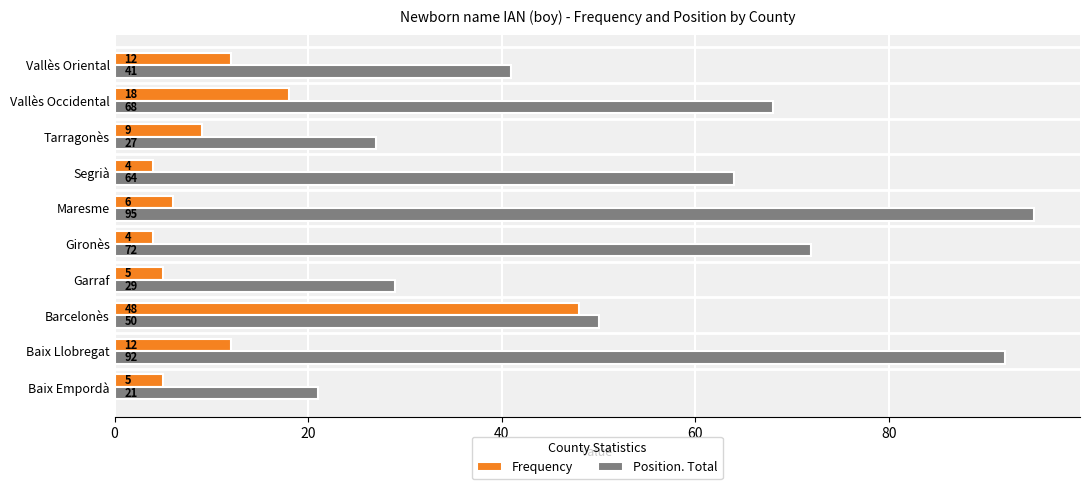

At Segrià, list the series in order from largest to smallest.

Position. Total, Frequency